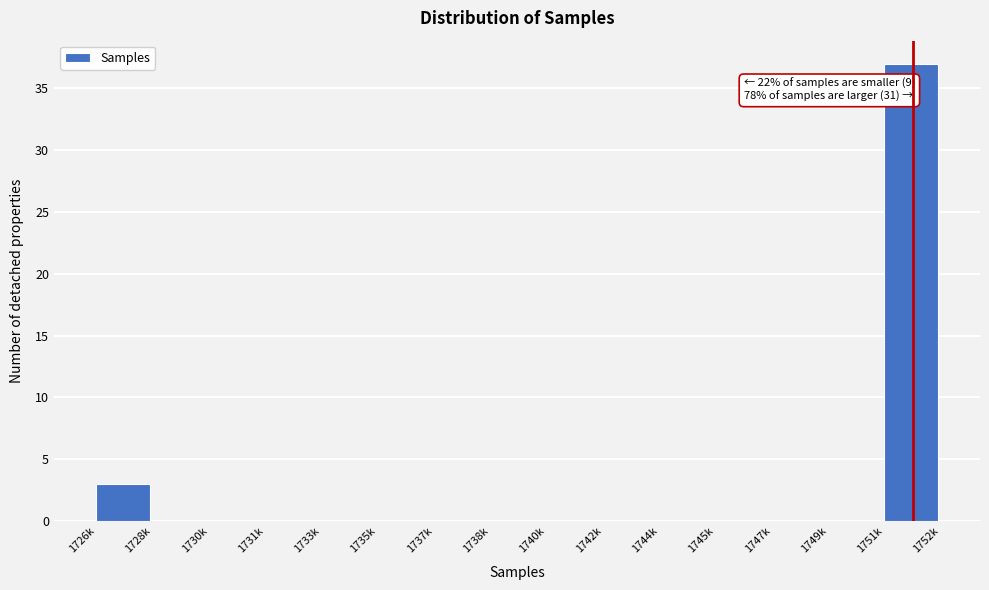

Reading right to left, extract all data points from this chart.

1751k=37	1749k=0	1747k=0	1745k=0	1744k=0	1742k=0	1740k=0	1738k=0	1737k=0	1735k=0	1733k=0	1731k=0	1730k=0	1728k=0	1726k=3